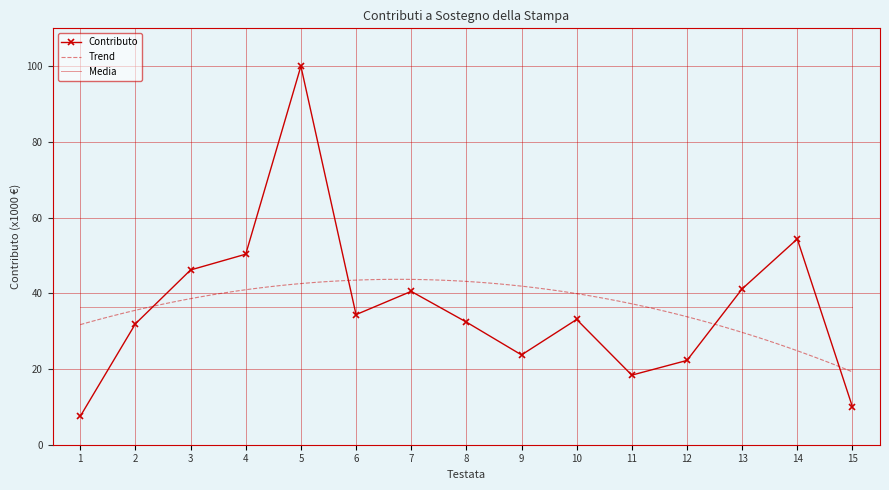

Count the number of categories in the chart.

15